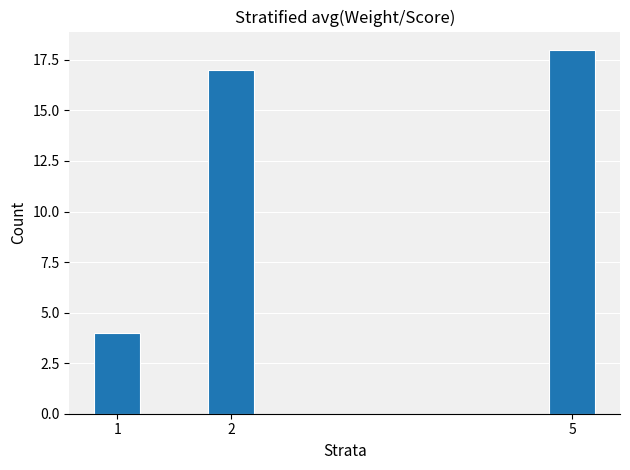

Reading left to right, what are all the values shown in this chart?

1=4	2=17	5=18